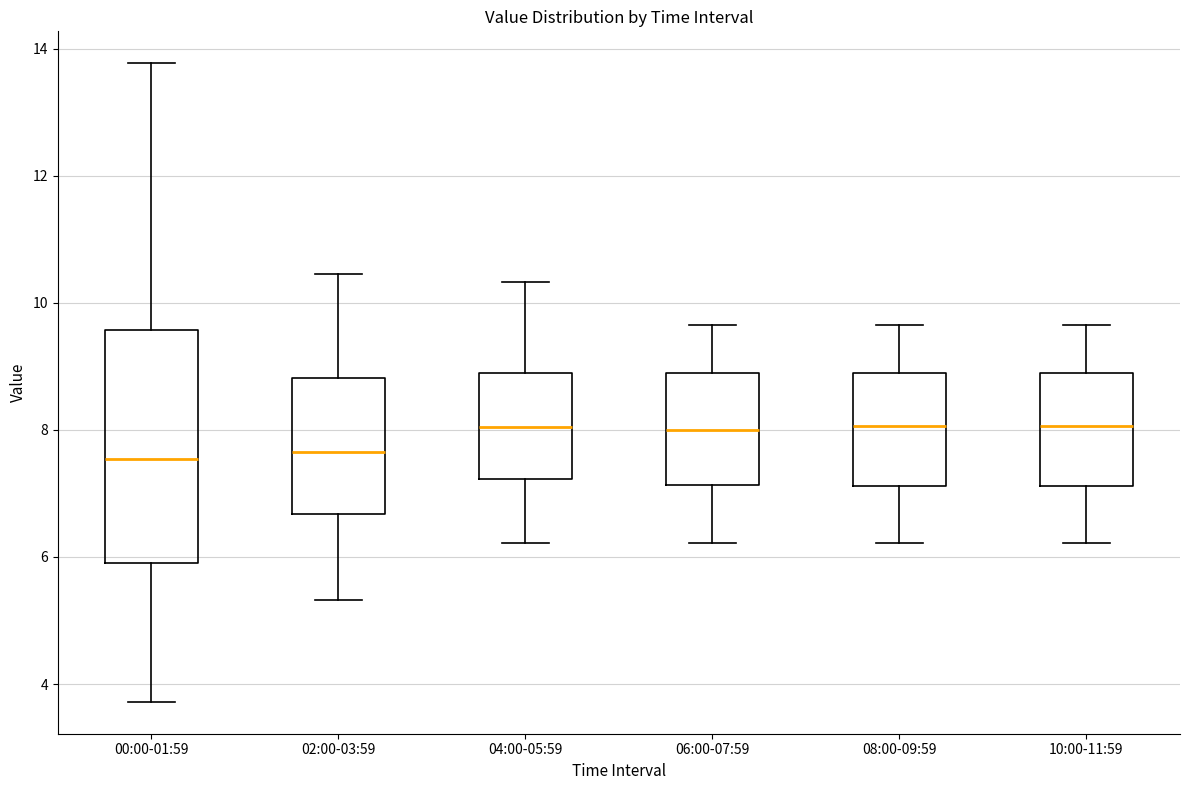

Reading left to right, transcribe this box plot: for each box, give where its median line is, the range the box spans, and where its two whiskers end, as read against the y-axis. The values are not printed on the chart, so give them approximately, as read against the axis.

00:00-01:59: median 7.6, box 6.0 to 9.6, whiskers 3.8 to 13.8
02:00-03:59: median 7.6, box 6.6 to 8.8, whiskers 5.4 to 10.4
04:00-05:59: median 8.0, box 7.2 to 8.8, whiskers 6.2 to 10.4
06:00-07:59: median 8.0, box 7.2 to 8.8, whiskers 6.2 to 9.6
08:00-09:59: median 8.0, box 7.2 to 8.8, whiskers 6.2 to 9.6
10:00-11:59: median 8.0, box 7.2 to 8.8, whiskers 6.2 to 9.6